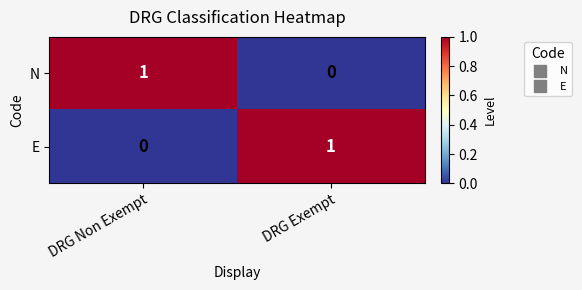

Is it true that E equals 1 at DRG Non Exempt?

False